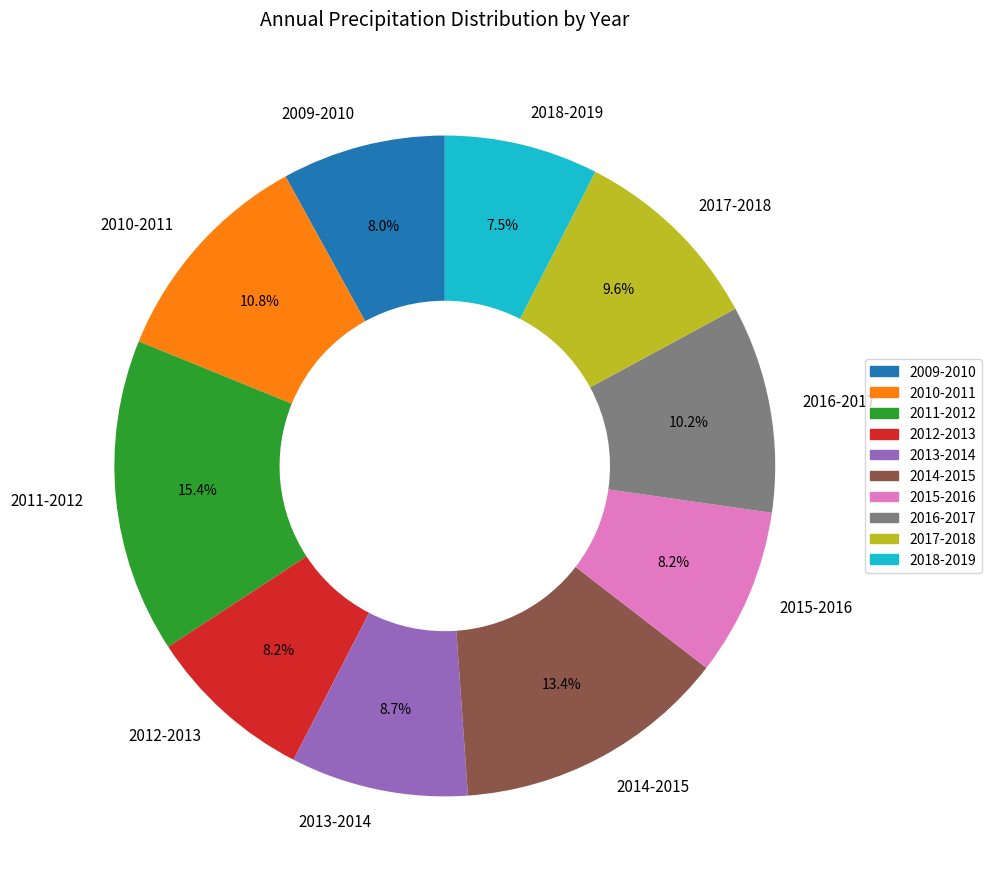

Combined, what portion of the pie is 2012-2013 and 2011-2012?

23.6%